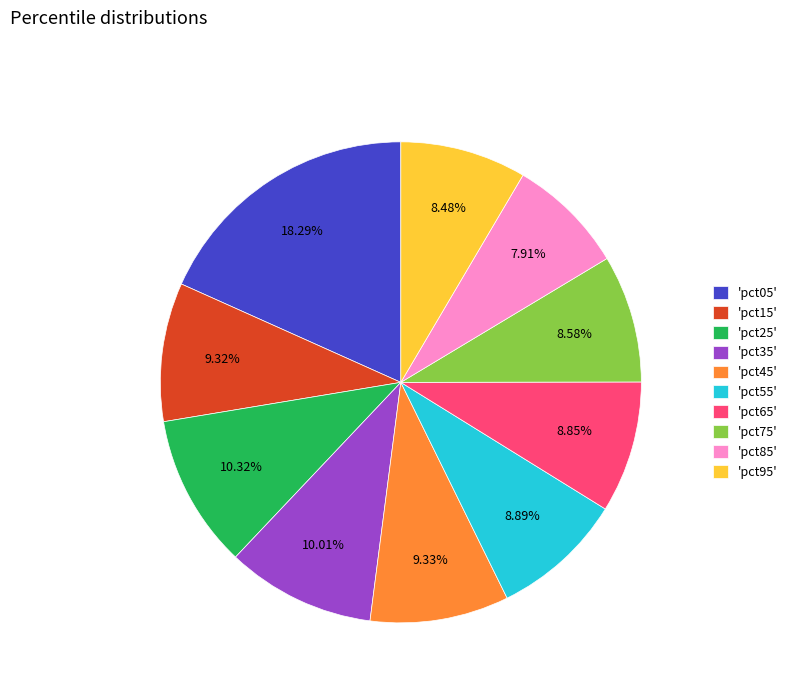

To the nearest percent, what is the difference between the largest and smallest slice percentages?

10%